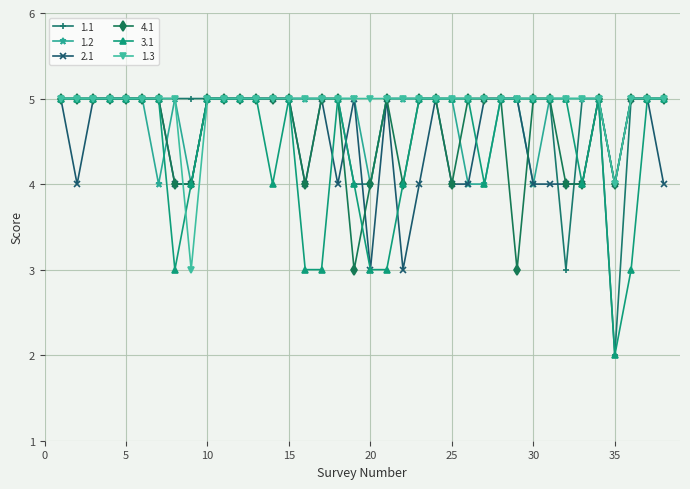

What is the value of the 3.1 point at the 15th from the left?

5